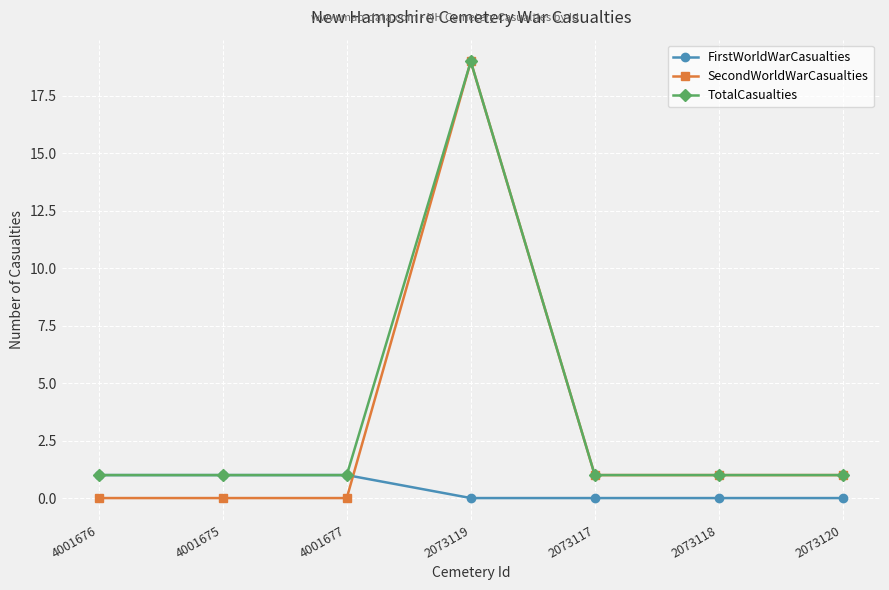

Which category has the highest value across all series?

2073119